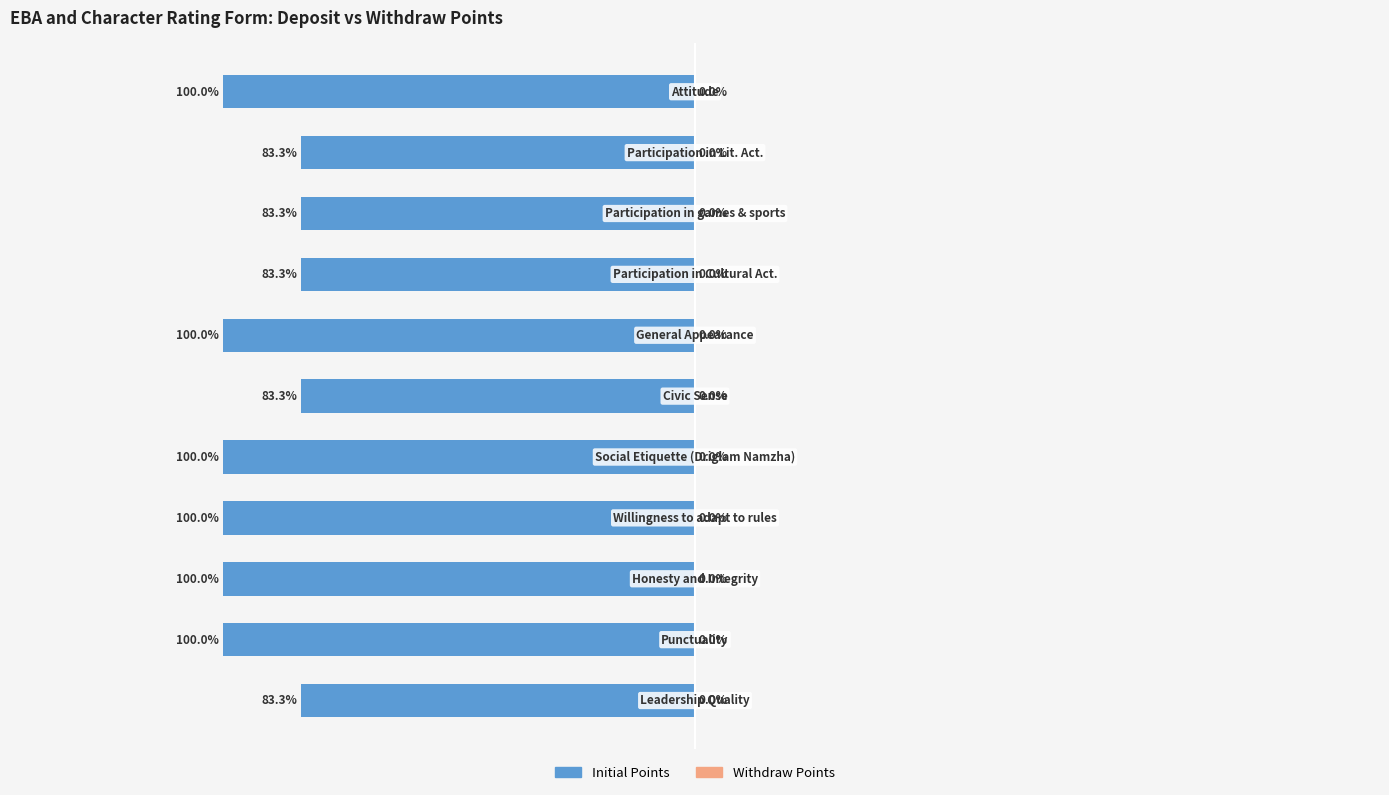

Are the bars horizontal?

Yes